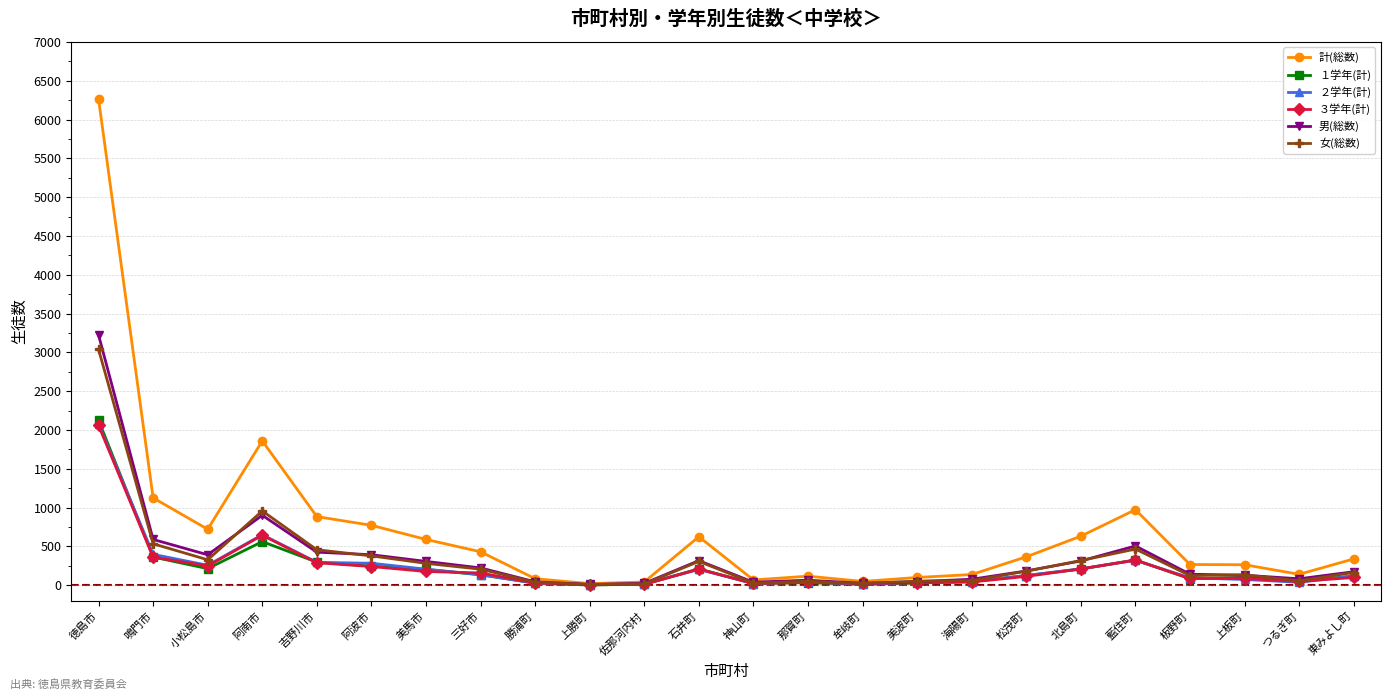

Which label corresponds to the largest value in the chart?

徳島市